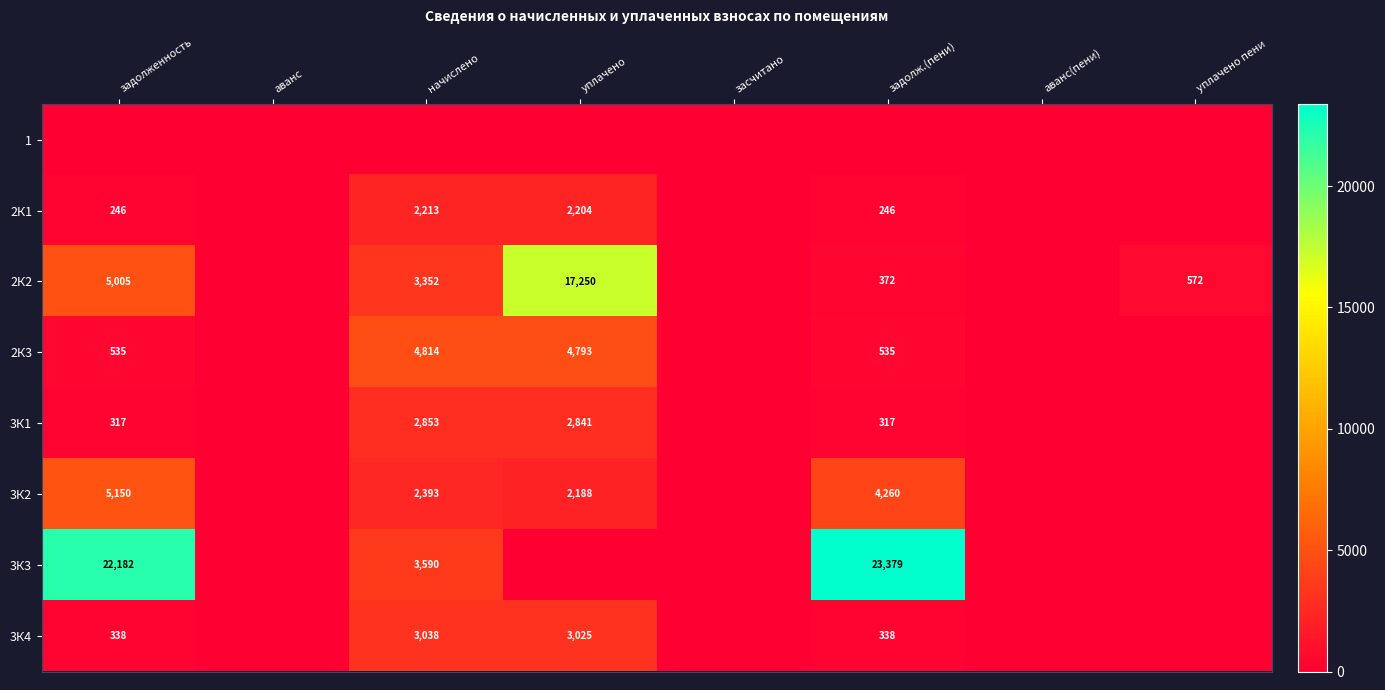

True or false: 2К3 has a value of 285 at задолженность.

False